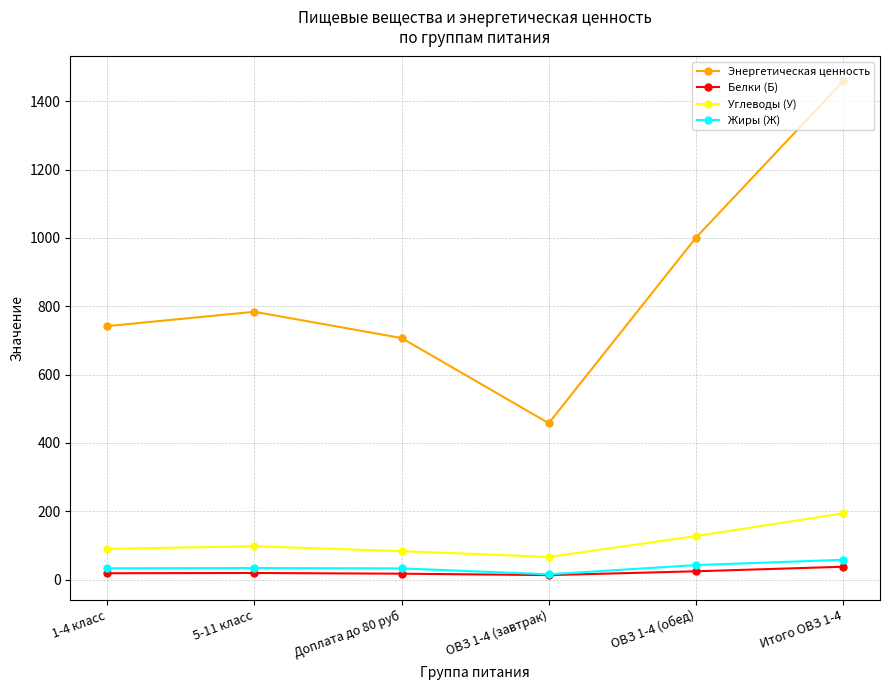

What is the difference between the maximum and minimum values in the Белки (Б) series?

24.5